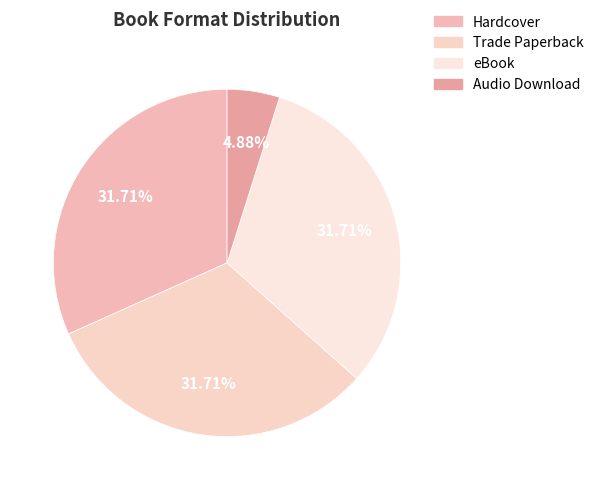

Combined, what portion of the pie is Audio Download and eBook?

36.6%